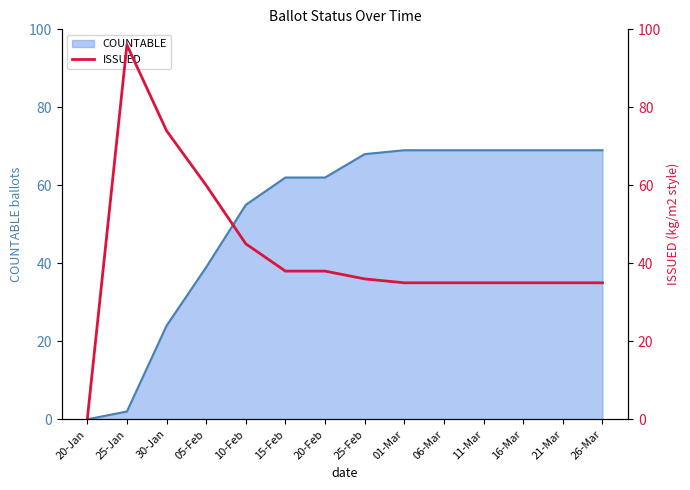

Which category has the lowest value across all series?

20-Jan